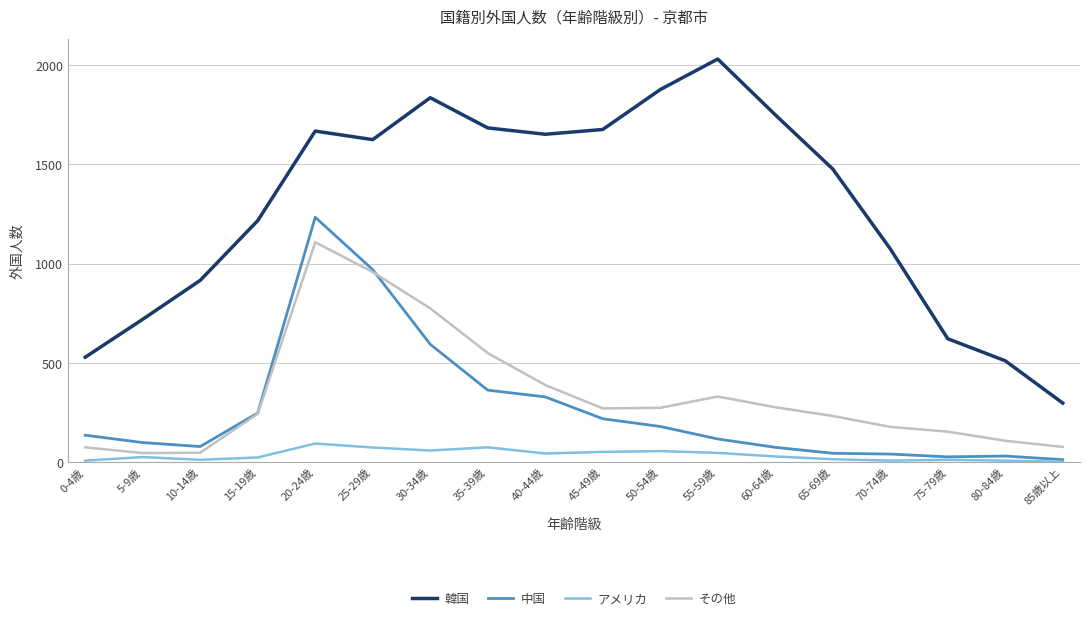

Is it true that 韓国 equals 2944 at 45-49歳?

False